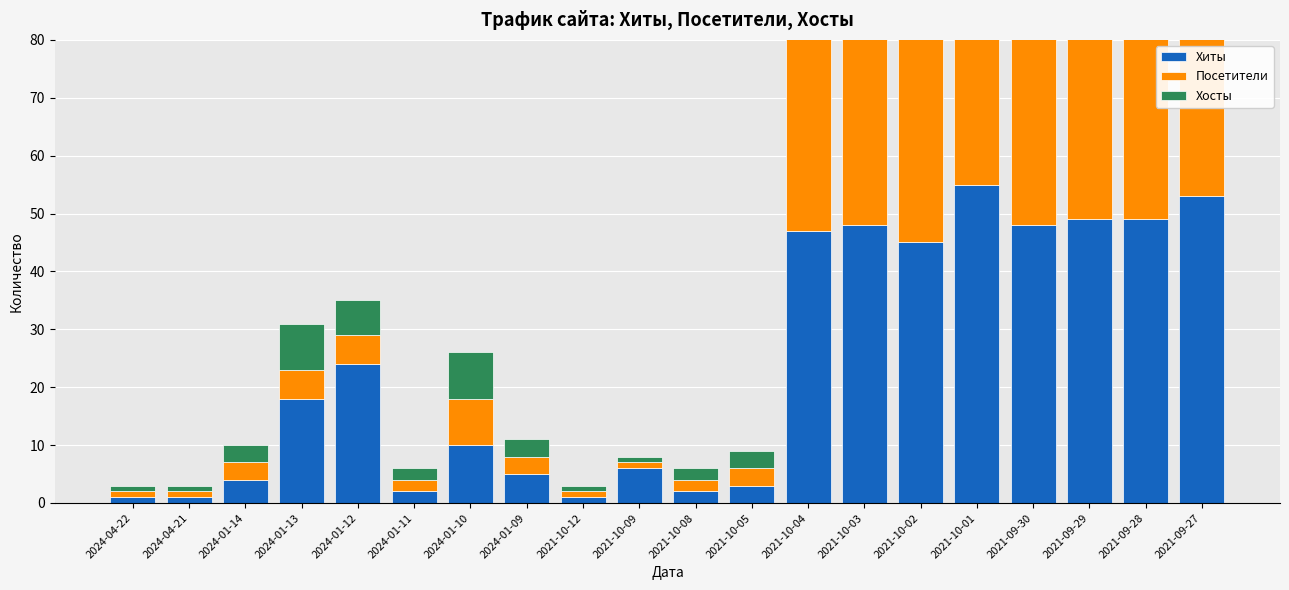

What is the difference between the maximum and minimum values in the Хосты series?

52